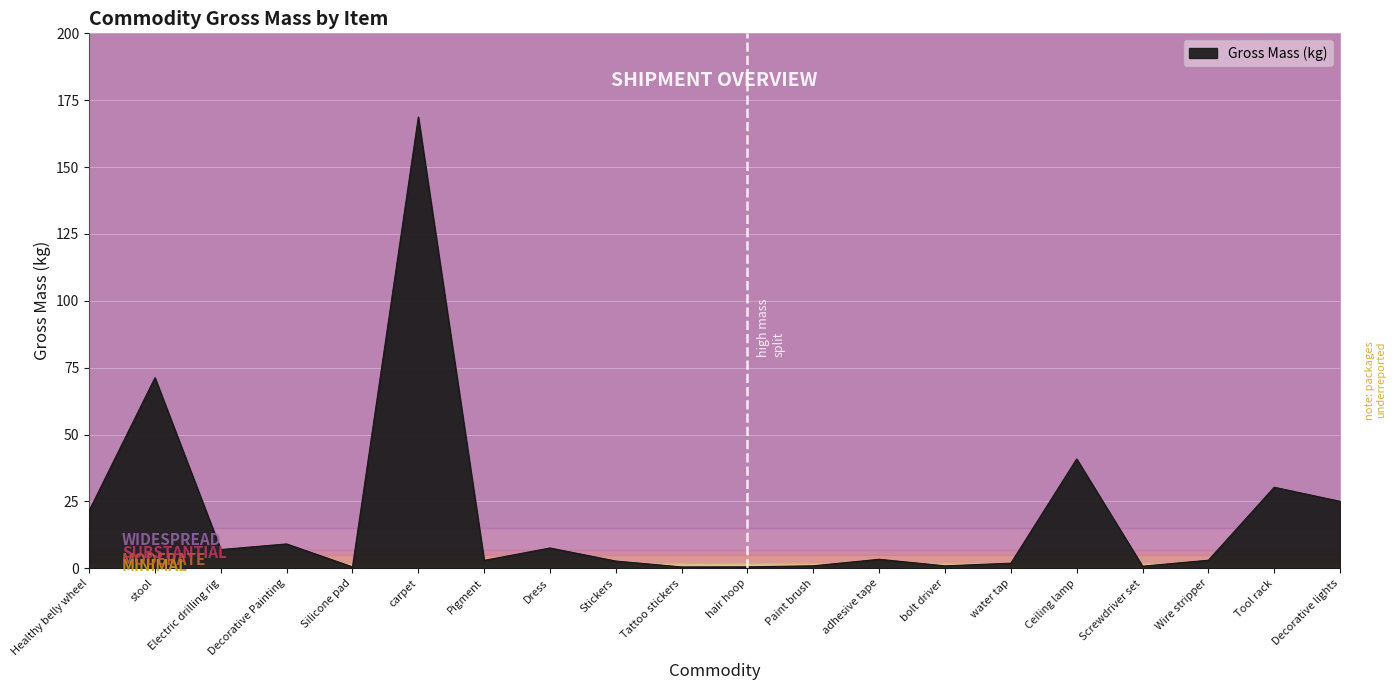

What is the label of the 3rd point from the right?

Wire stripper